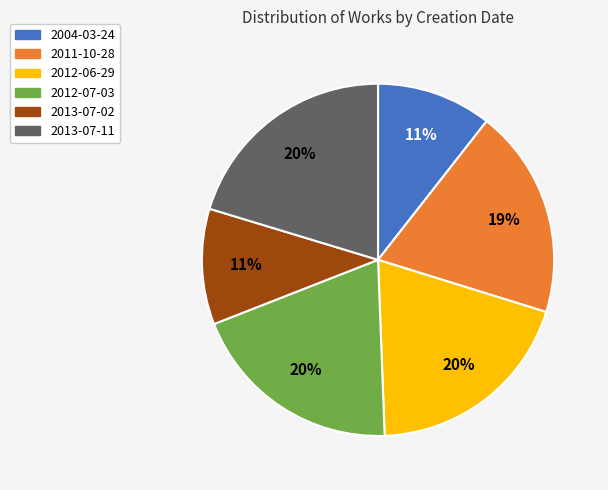

To the nearest percent, what is the average slice percentage?

17%